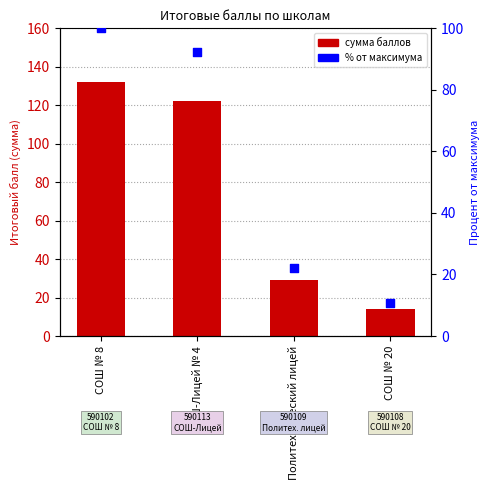

Is the value of % от максимума at СОШ № 8 greater than the value of Сумма баллов at СОШ № 8?

No